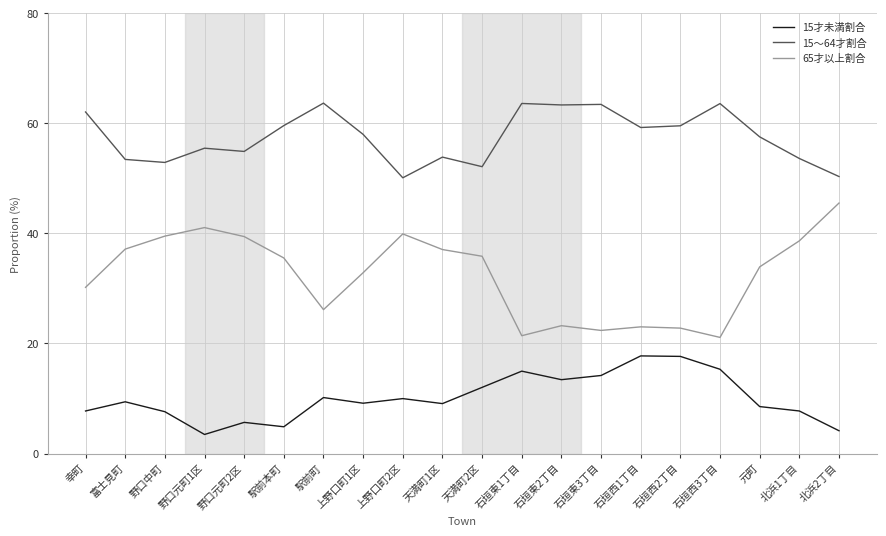

True or false: 15才未満割合 has more than 2 points higher than both neighbors.

True